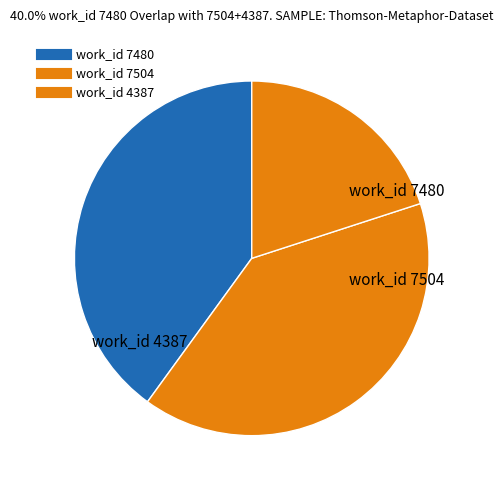

How many segments does this pie chart have?

3